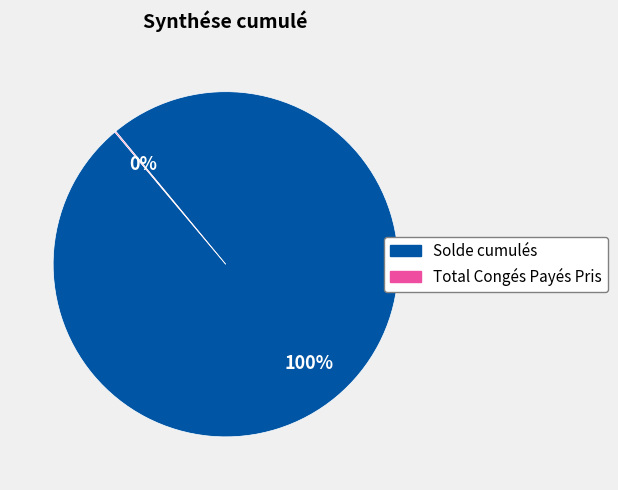

Is it true that Solde cumulés is 100% of the pie?

True